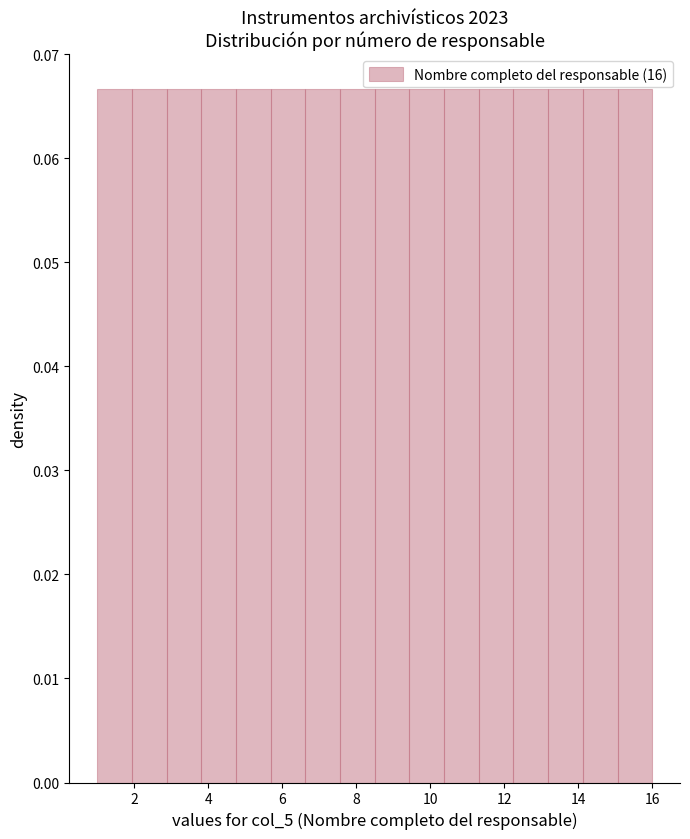

Reading left to right, transcribe this chart: for each bar, give the range it covers on the x-axis and its height. Neither the bar edges nor the heights are printed on the chart, so give them approximately, as read against the axes.

1.0 to 2.0: 0.067
2.0 to 2.8: 0.067
2.8 to 3.8: 0.067
3.8 to 4.8: 0.067
4.8 to 5.6: 0.067
5.6 to 6.6: 0.067
6.6 to 7.6: 0.067
7.6 to 8.6: 0.067
8.6 to 9.4: 0.067
9.4 to 10.4: 0.067
10.4 to 11.4: 0.067
11.4 to 12.2: 0.067
12.2 to 13.2: 0.067
13.2 to 14.2: 0.067
14.2 to 15.0: 0.067
15.0 to 16.0: 0.067